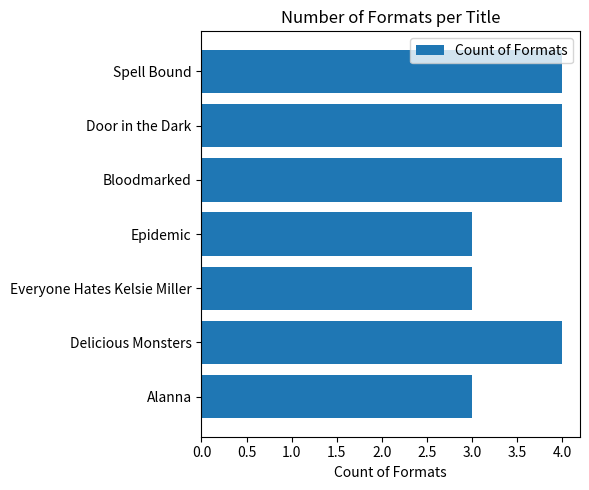

What is the difference between the maximum and minimum values?

1